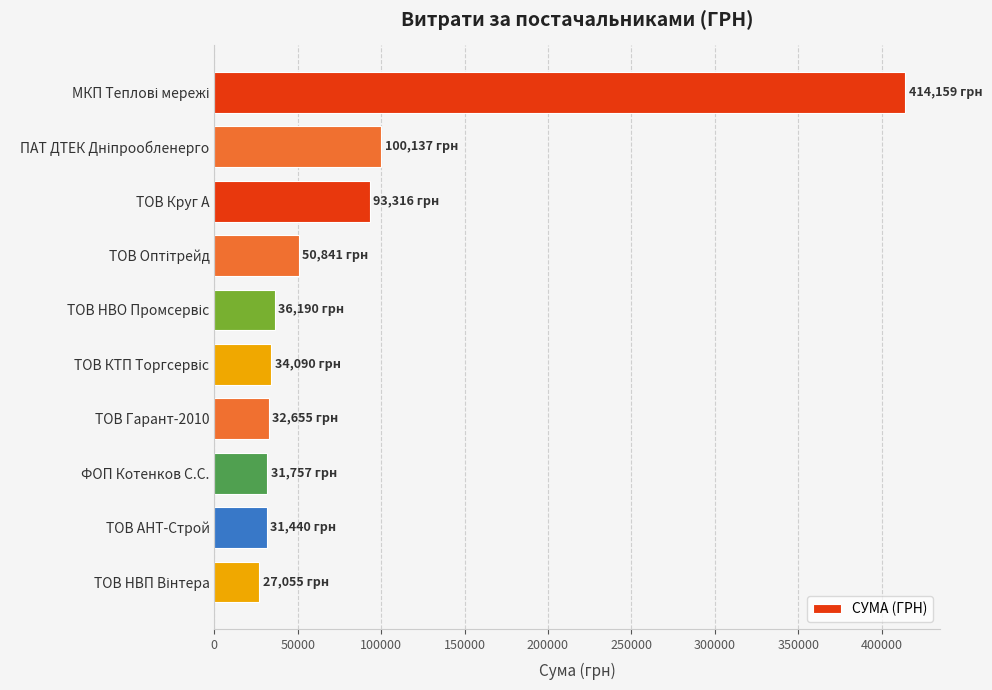

What is the minimum value shown in the chart?

27055.0